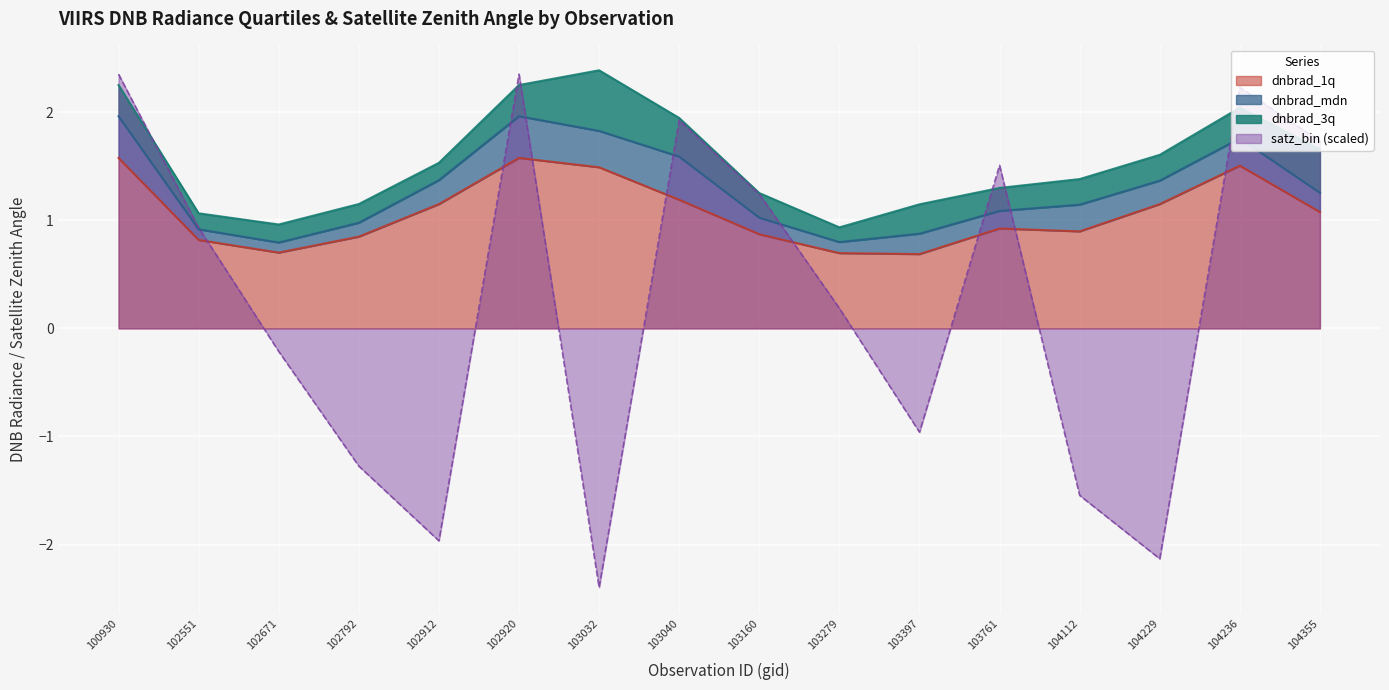

What is the sum of the dnbrad_1q values at 103279 and 102920?

2.3